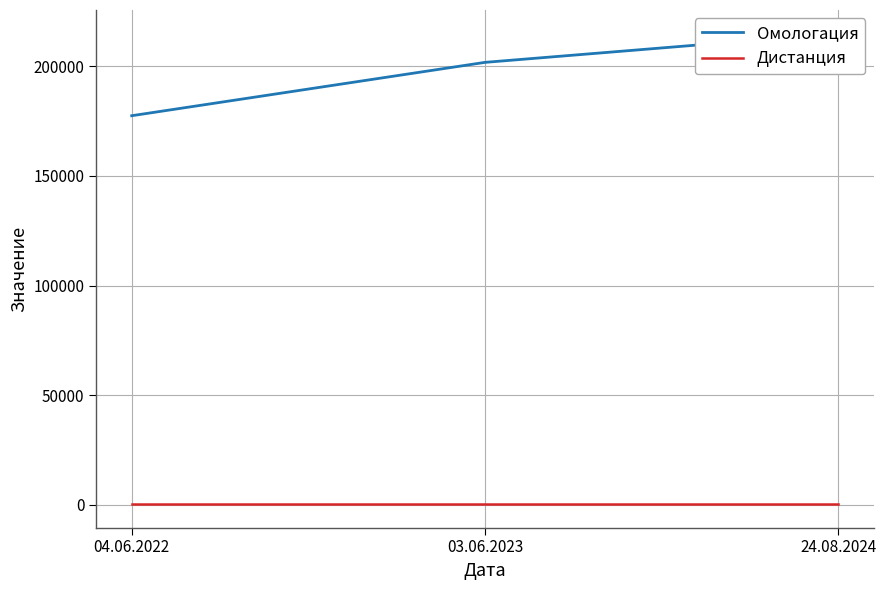

What is the average value of the Омологация series?

198034